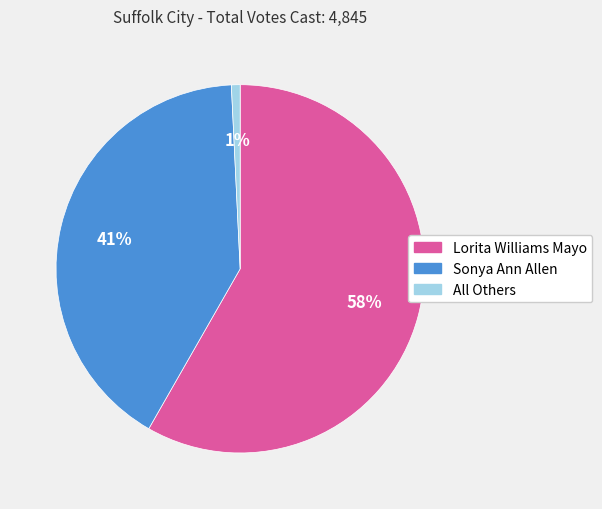

Is the sum of Sonya Ann Allen and All Others greater than half?

No